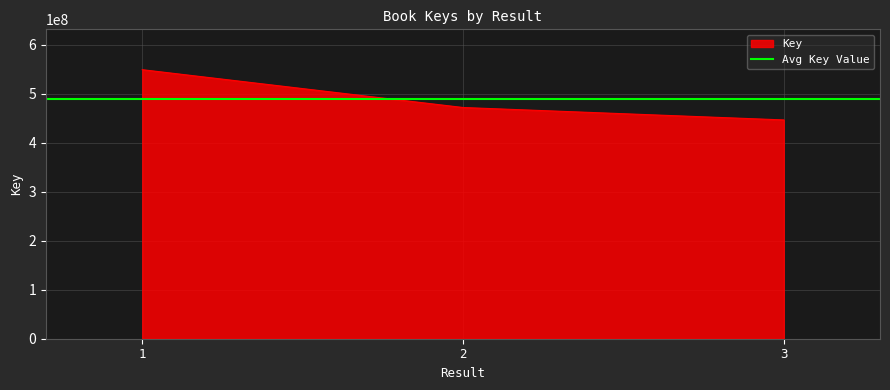

What is the change in value from 1 to 3?

-102483495